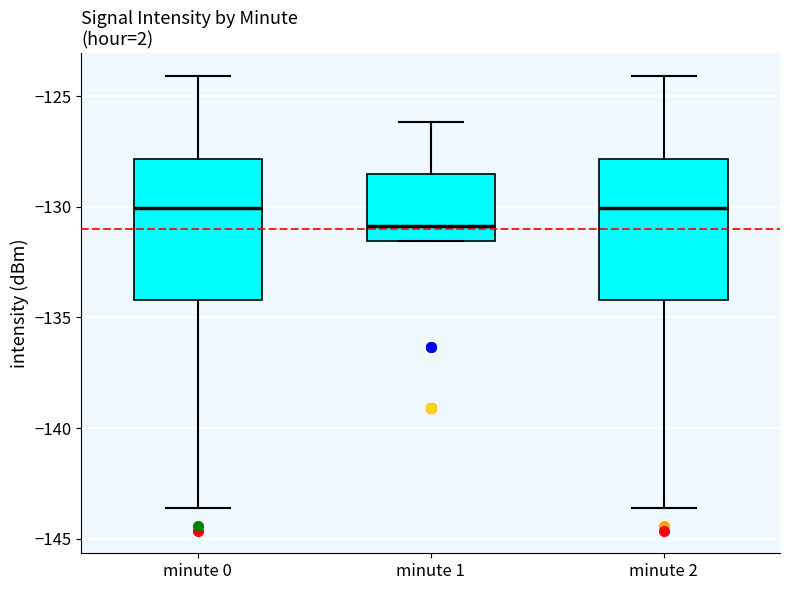

Reading left to right, transcribe this box plot: for each box, give where its median line is, the range the box spans, and where its two whiskers end, as read against the y-axis. The values are not printed on the chart, so give them approximately, as read against the axis.

minute 0: median -130.0, box -134.0 to -128.0, whiskers -143.5 to -124.0
minute 1: median -131.0, box -131.5 to -128.5, whiskers -131.5 to -126.0
minute 2: median -130.0, box -134.0 to -128.0, whiskers -143.5 to -124.0